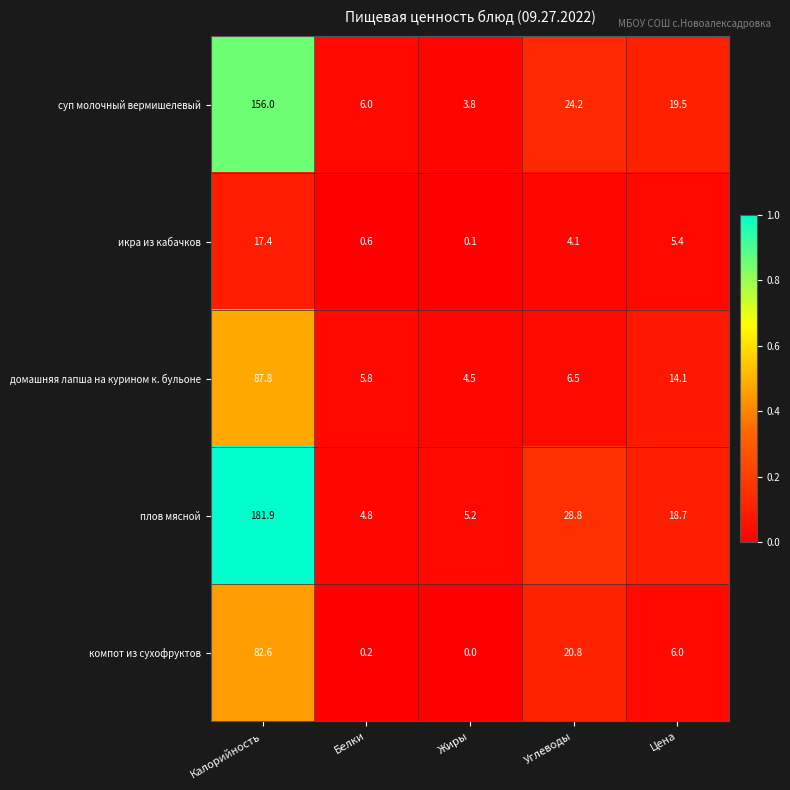

Reading left to right, what are all the values shown in this chart?

суп молочный вермишелевый: Калорийность=156.0	Белки=6.0	Жиры=3.8	Углеводы=24.2	Цена=19.5
икра из кабачков: Калорийность=17.4	Белки=0.6	Жиры=0.1	Углеводы=4.1	Цена=5.4
домашняя лапша на курином к. бульоне: Калорийность=87.8	Белки=5.8	Жиры=4.5	Углеводы=6.5	Цена=14.1
плов мясной: Калорийность=181.9	Белки=4.8	Жиры=5.2	Углеводы=28.8	Цена=18.7
компот из сухофруктов: Калорийность=82.6	Белки=0.2	Жиры=0.0	Углеводы=20.8	Цена=6.0